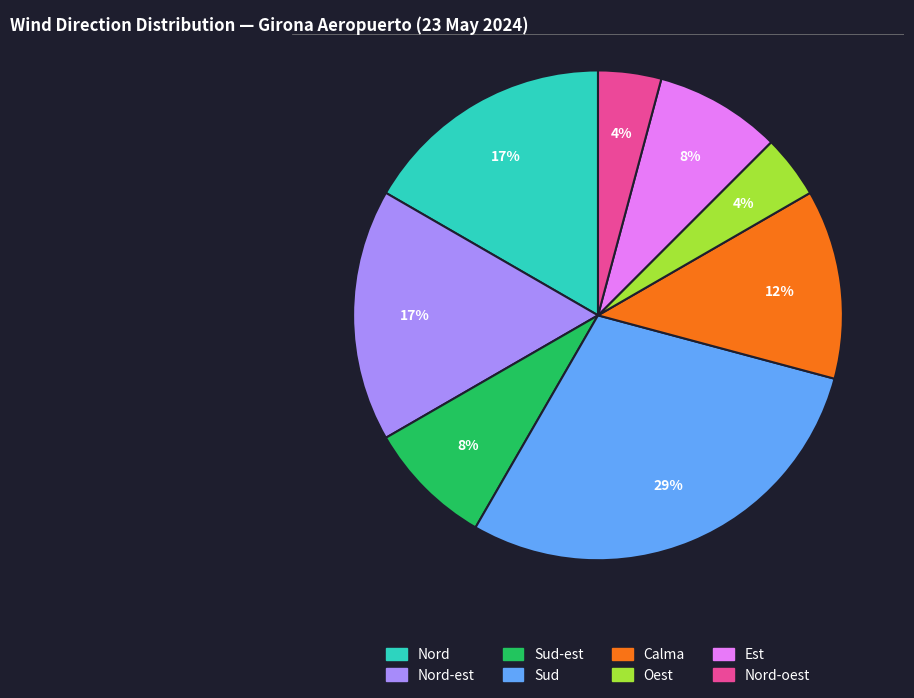

Is there a majority slice in this chart?

No